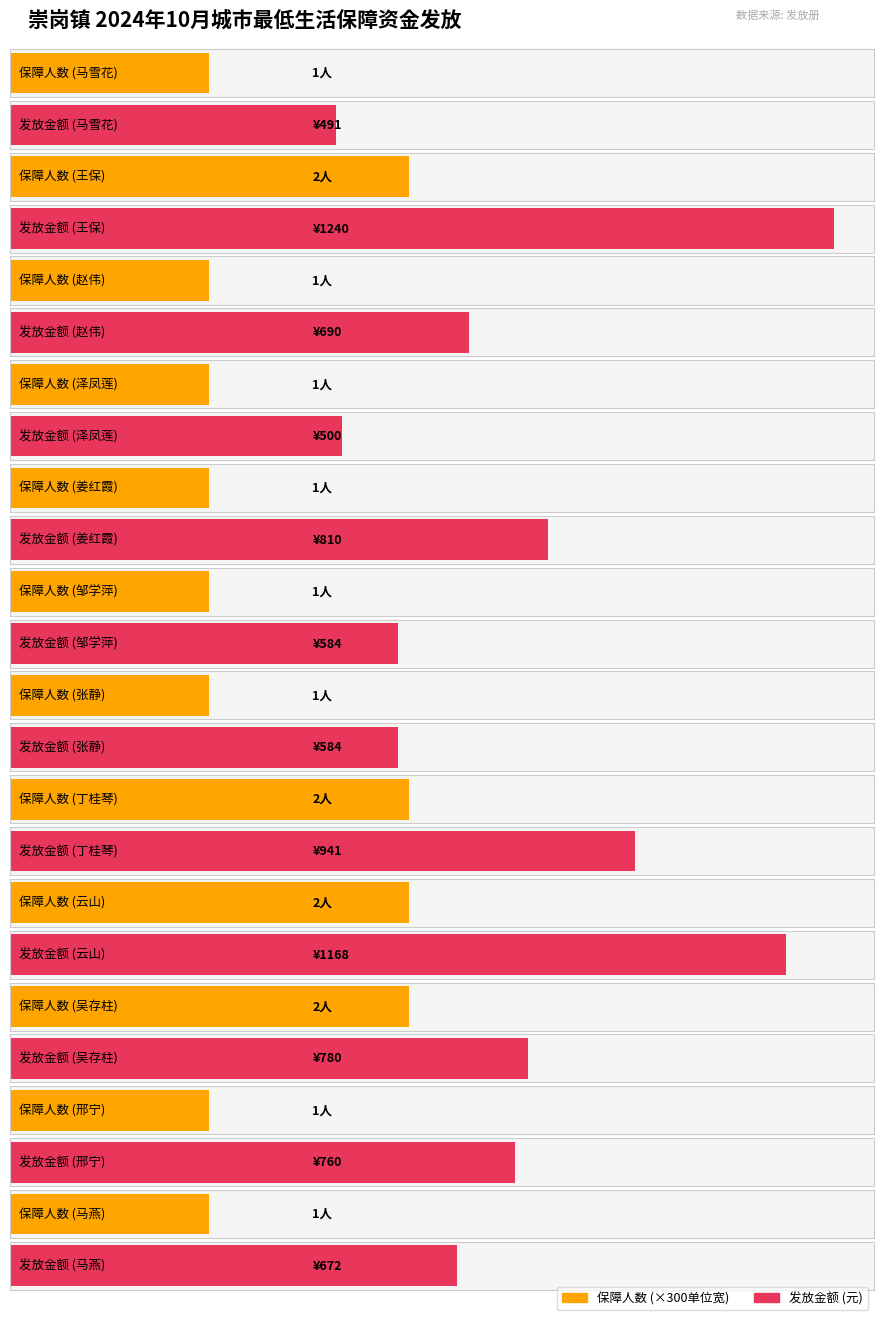

The value of 保障人数 at 邹学萍 is 1. True or false?

True